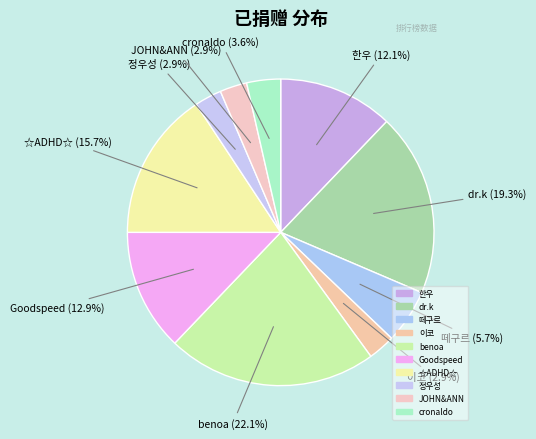

How many segments does this pie chart have?

10